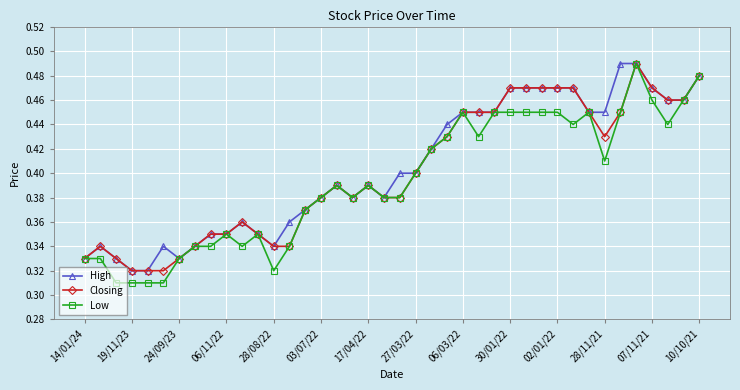

How many High values are between 0 and 1?

40